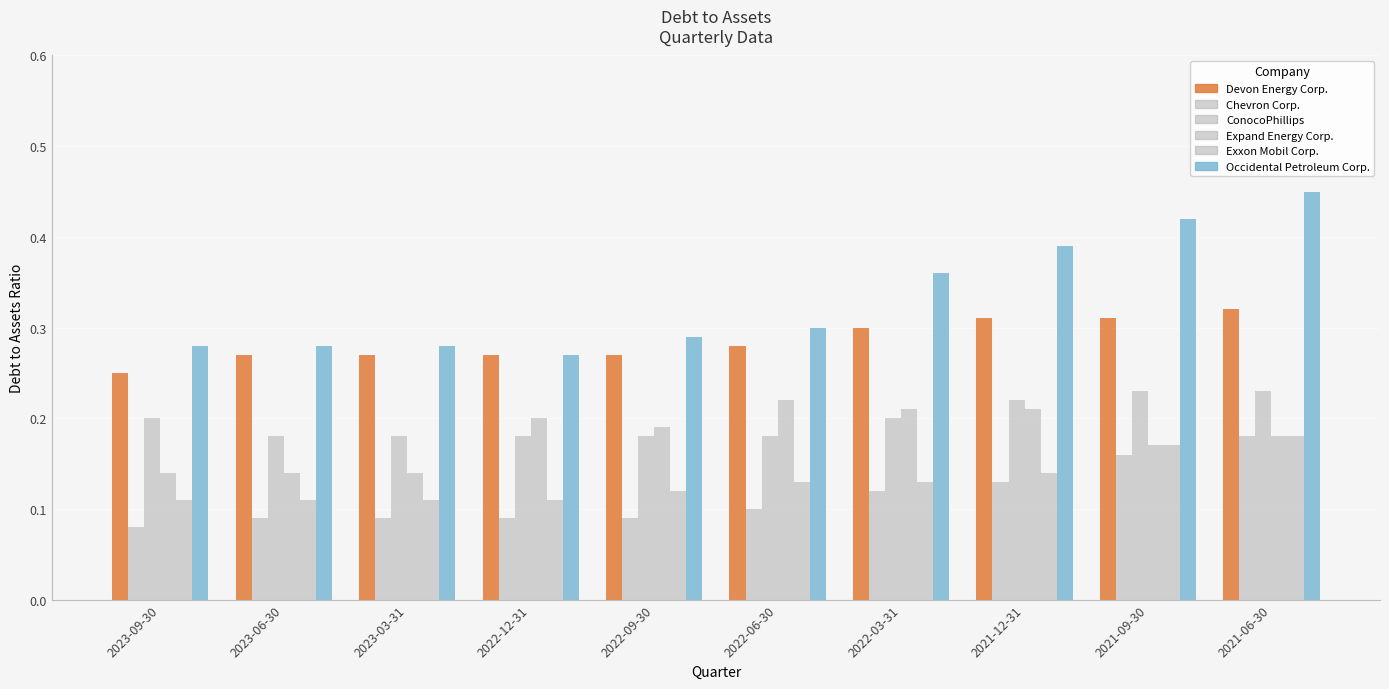

What is the highest value of the Exxon Mobil Corp. series?

0.2